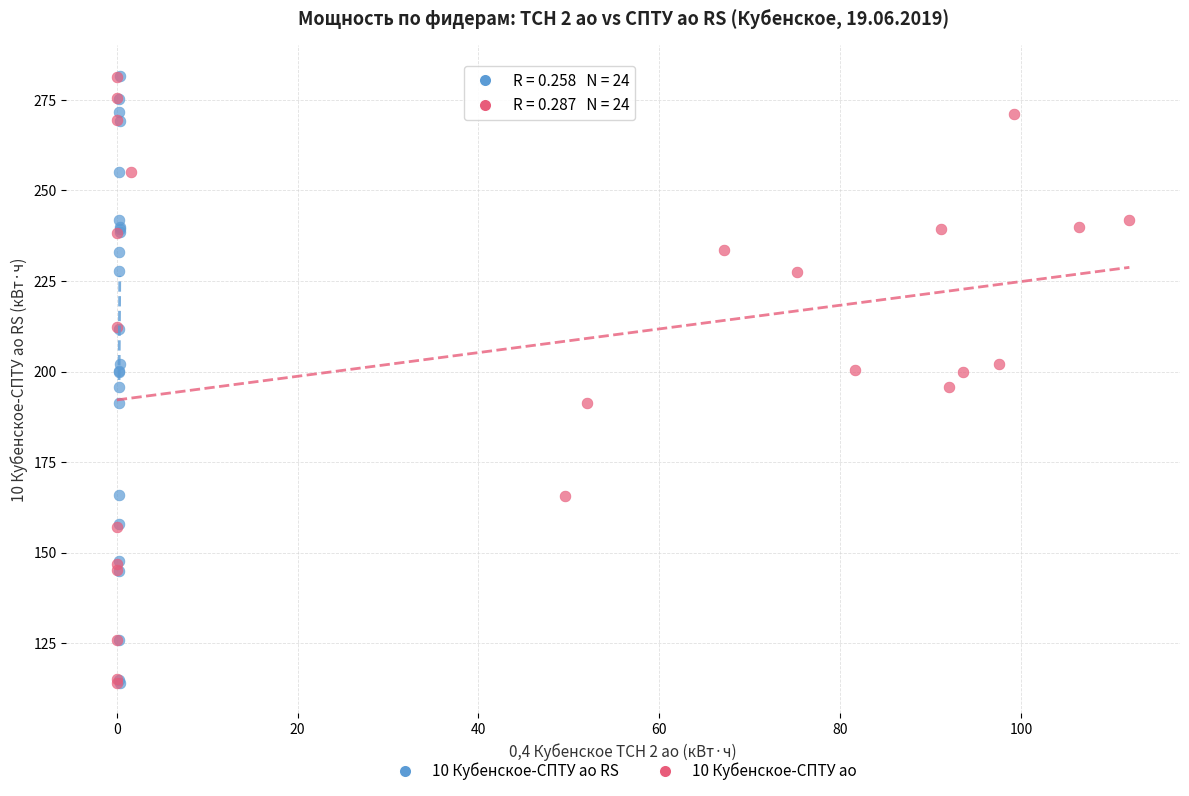

Which series has the largest Y range (max minus min)?

10 Кубенское-СПТУ ао RS